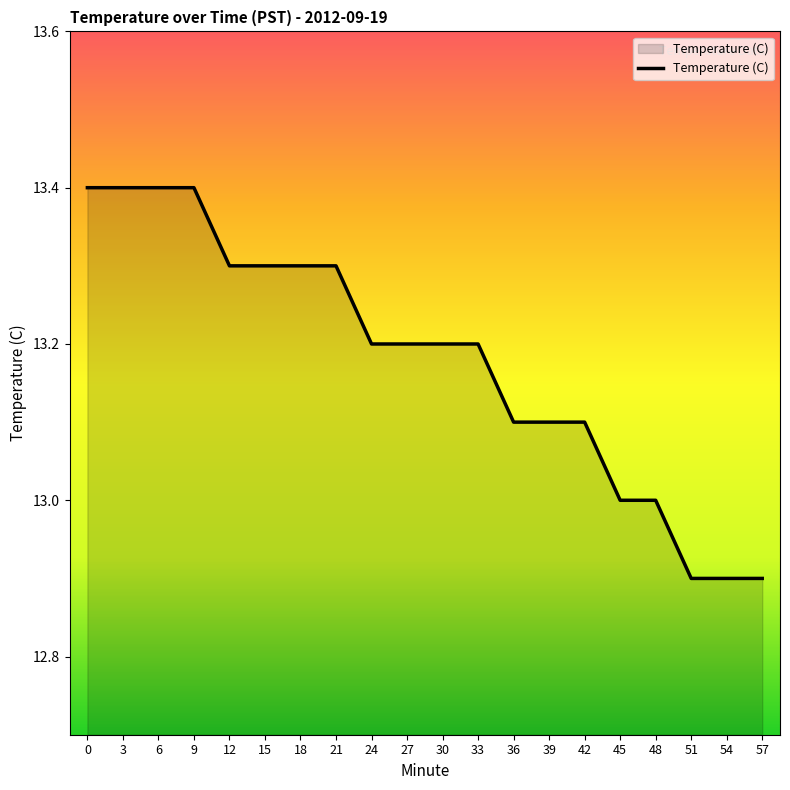

Does the chart have visible grid lines?

No